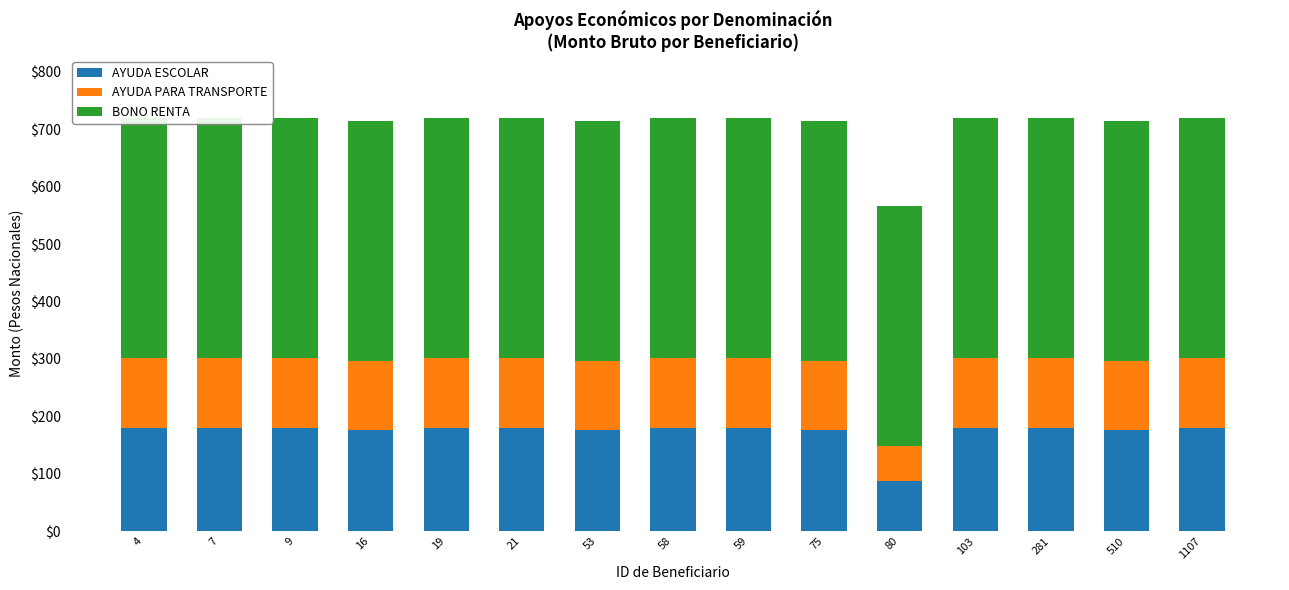

How many groups of bars are there?

15